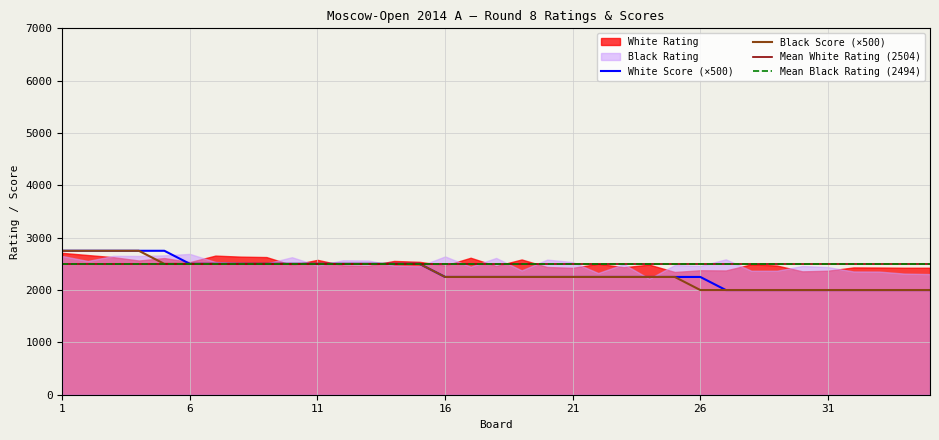

Which category has the lowest value across all series?

27